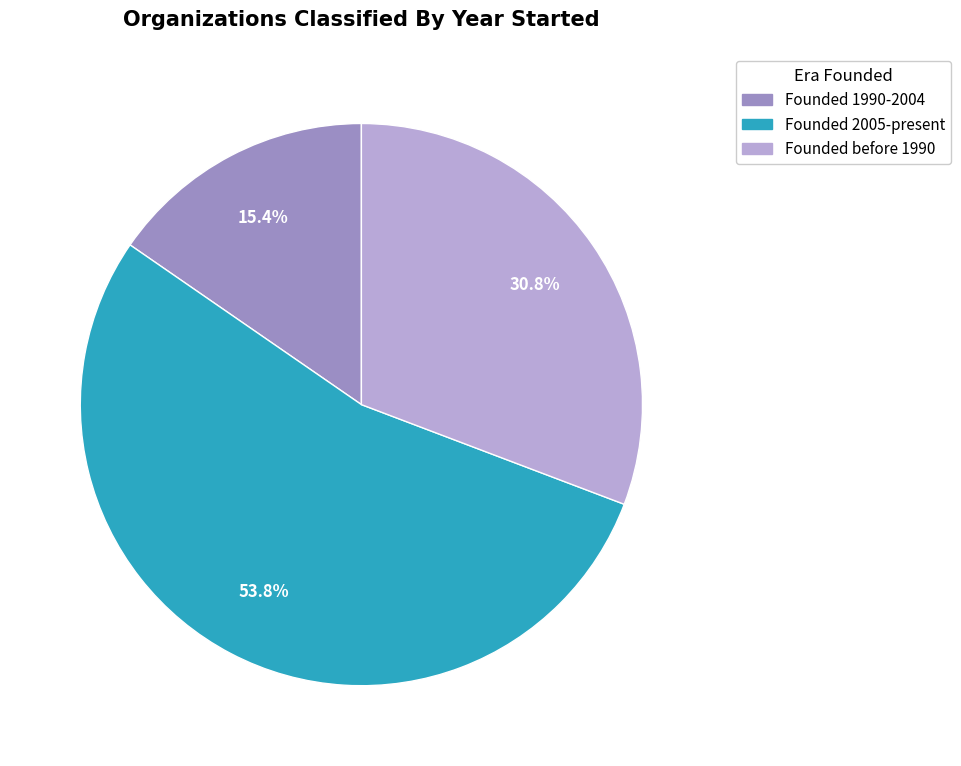

Rank the categories by value from highest to lowest.

Founded 2005-present, Founded before 1990, Founded 1990-2004